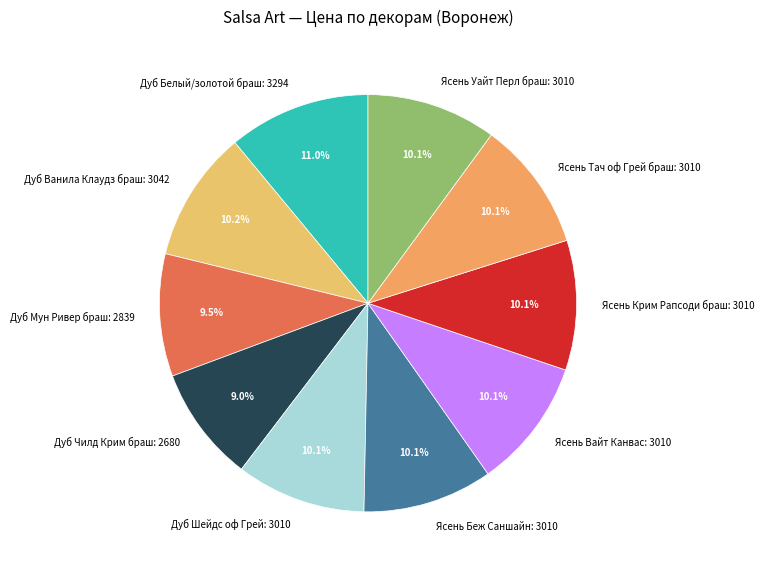

Count the number of slices in the pie.

10